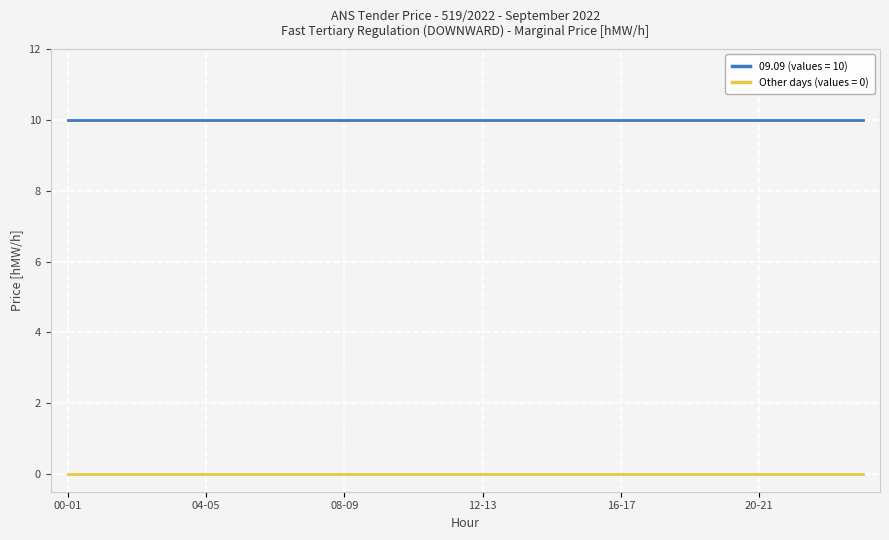

List the series in order of their peak value, highest first.

09.09 (values = 10), Other days (values = 0)